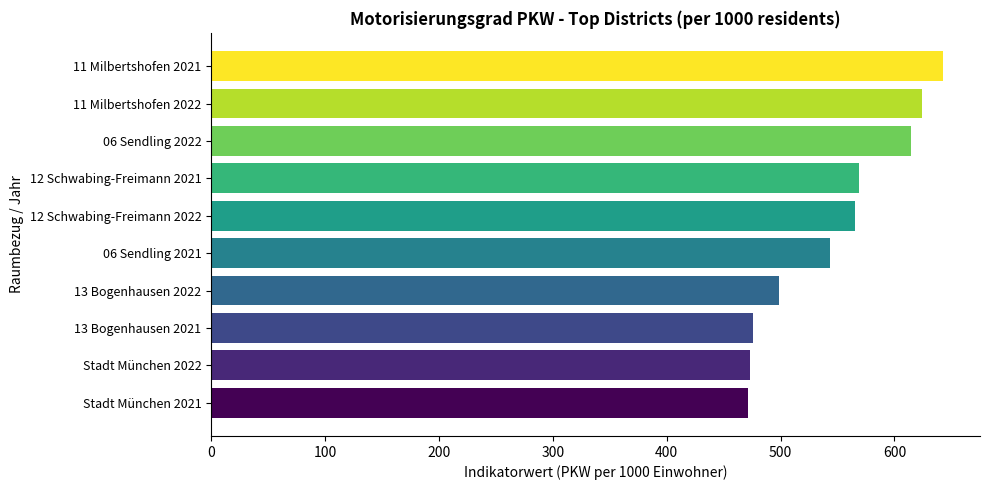

True or false: the data shows 569.1 at 12 Schwabing-Freimann 2021.

True